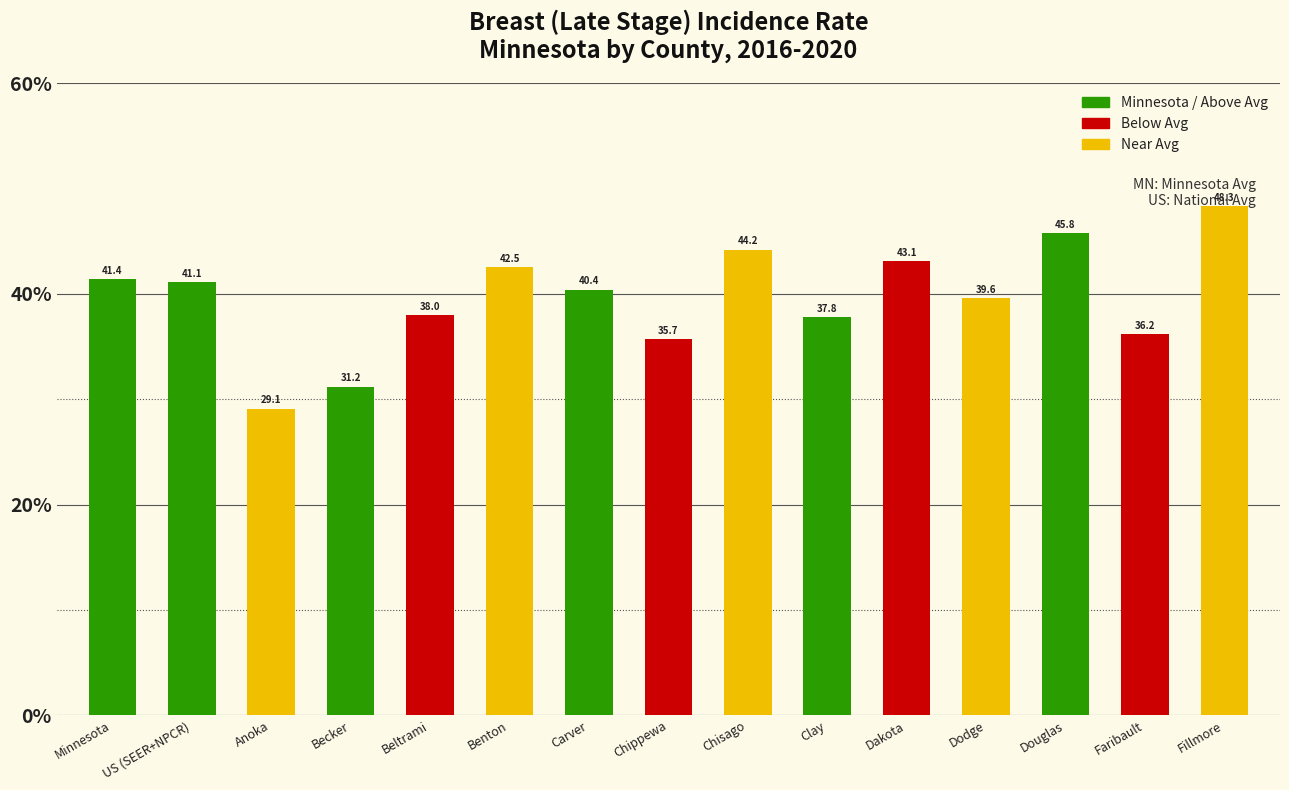

Does the chart contain any negative values?

No